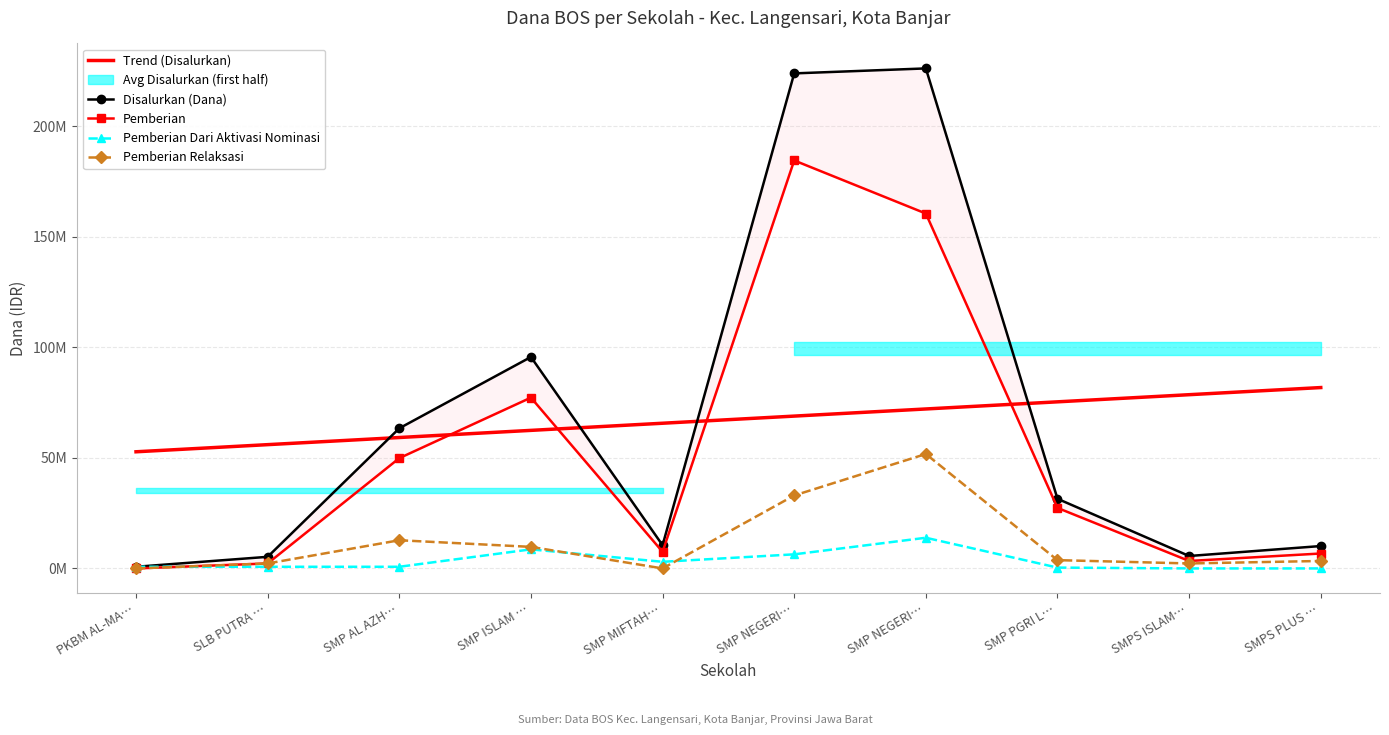

Which category has the lowest value in the Pemberian Relaksasi series?

PKBM AL-MA…